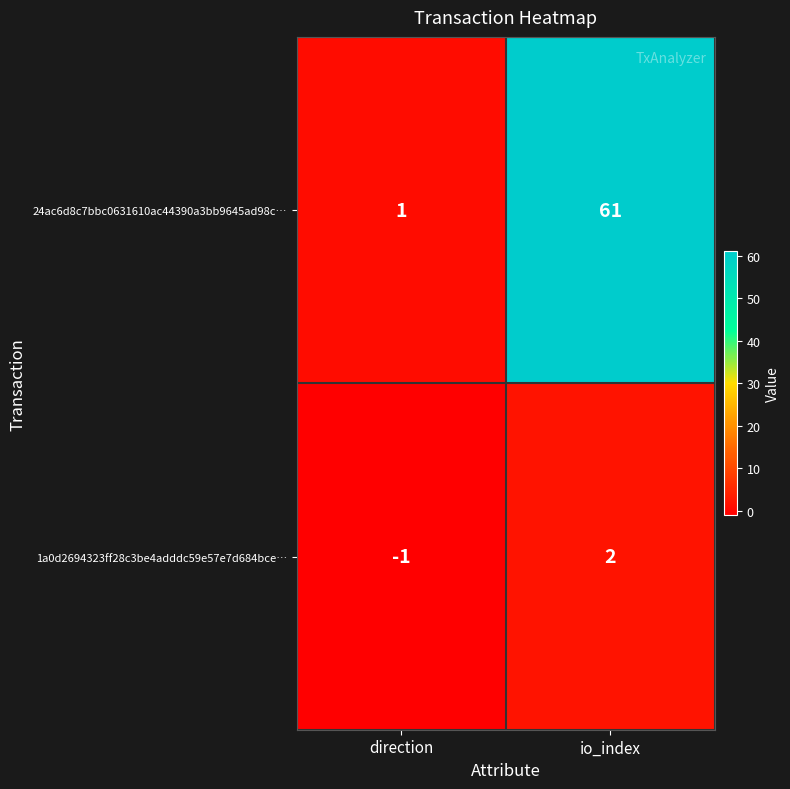

What is the total value across all series at io_index?

63